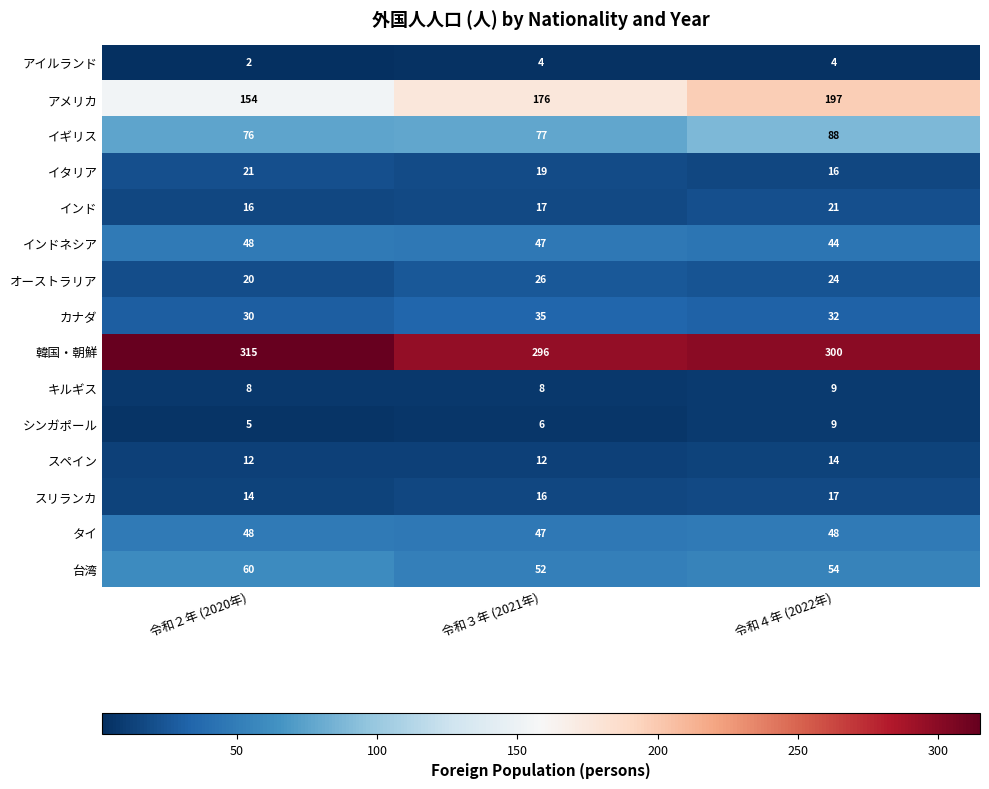

What is the sum of all オーストラリア values?

70